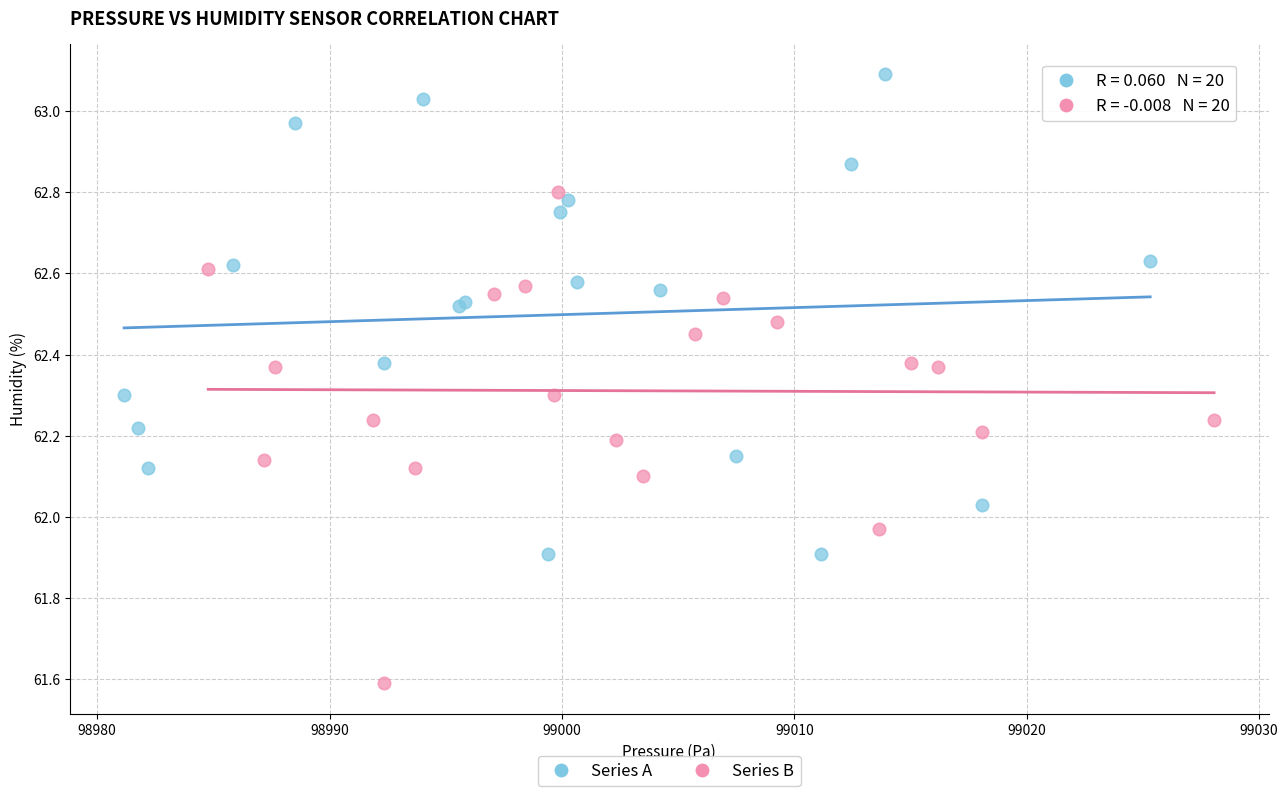

Which series reaches the maximum Y coordinate?

Series A